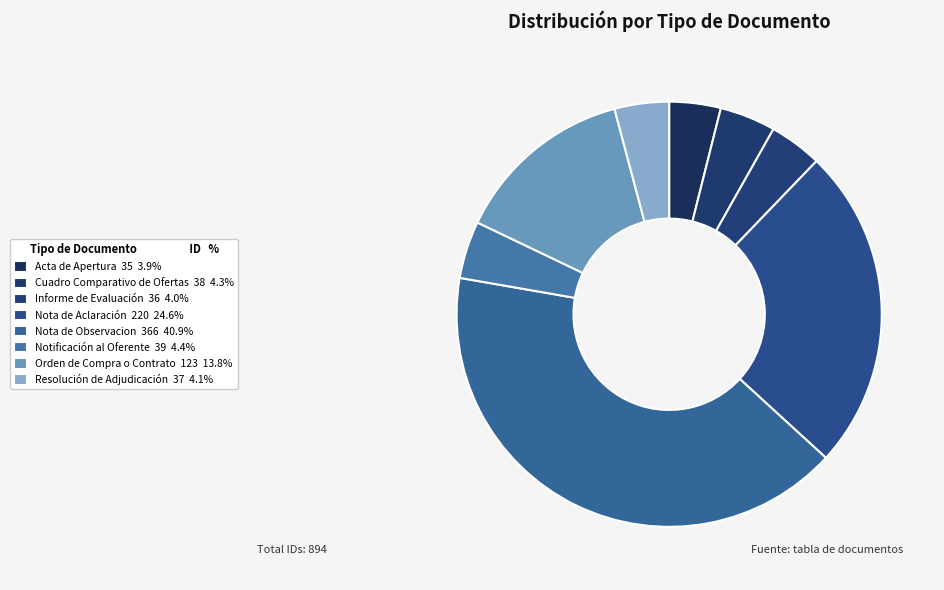

How many segments does this pie chart have?

8